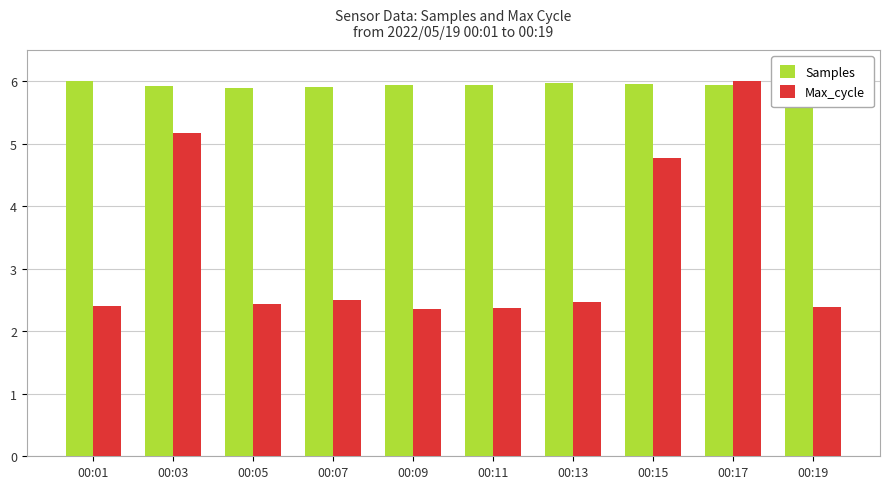

How many groups of bars are there?

10